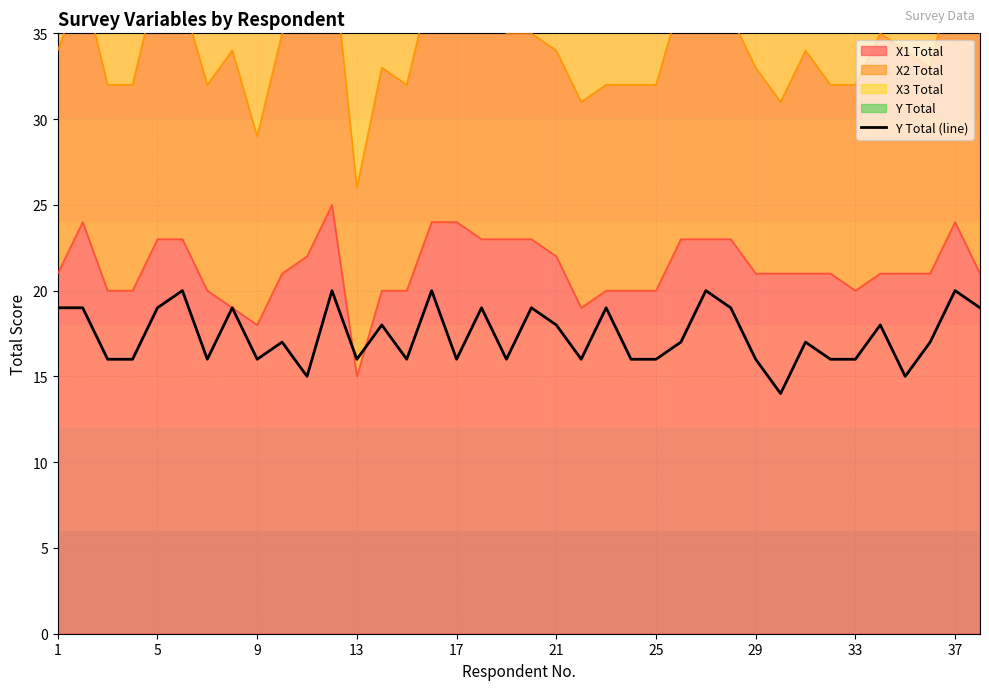

Reading left to right, transcribe all the data shown in this chart.

19	19	16	16	19	20	16	19	16	17	15	20	16	18	16	20	16	19	16	19	18	16	19	16	16	17	20	19	16	14	17	16	16	18	15	17	20	19